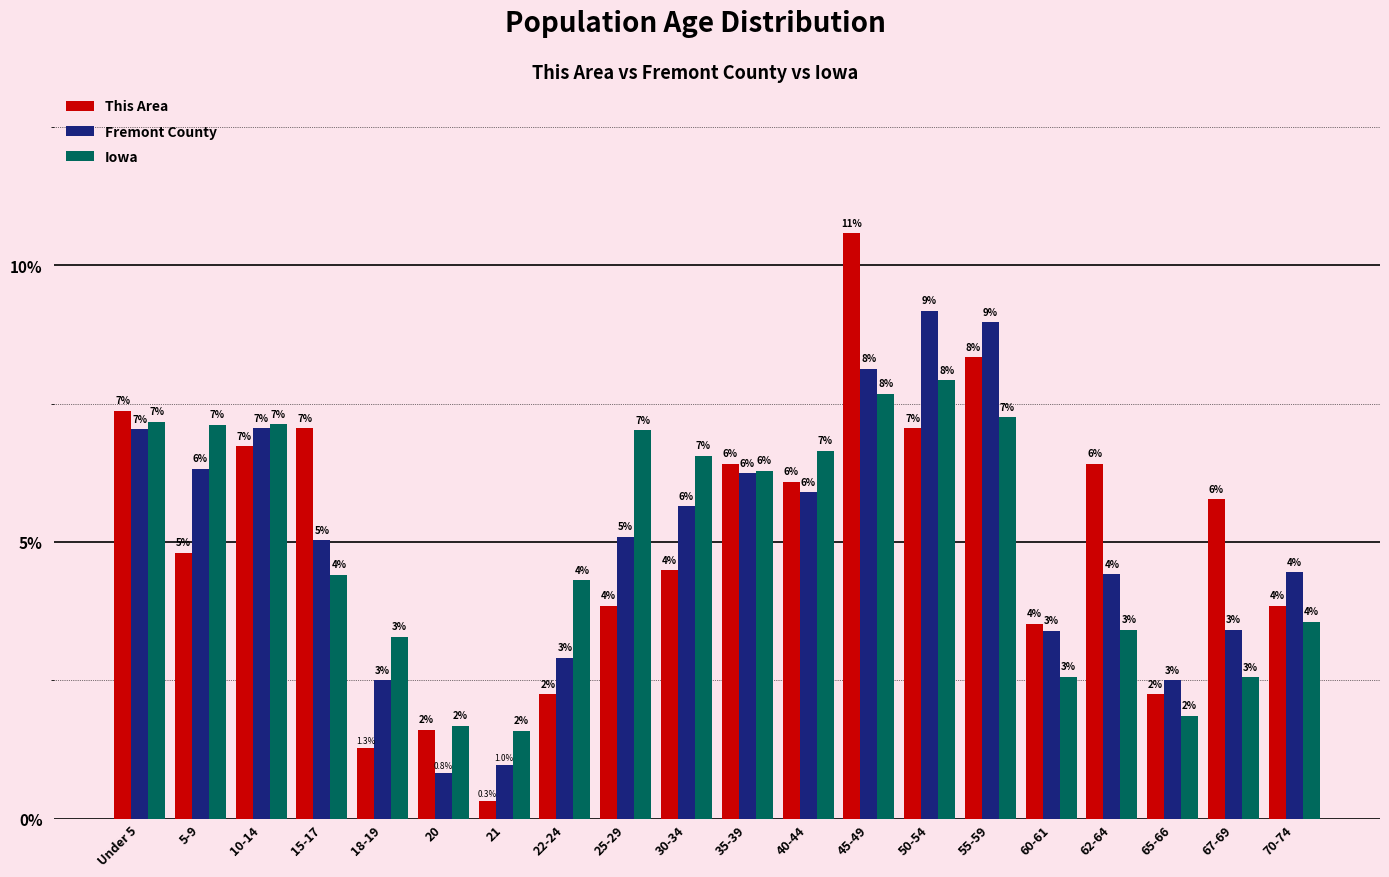

What are all the series names shown in the legend?

This Area, Fremont County, Iowa